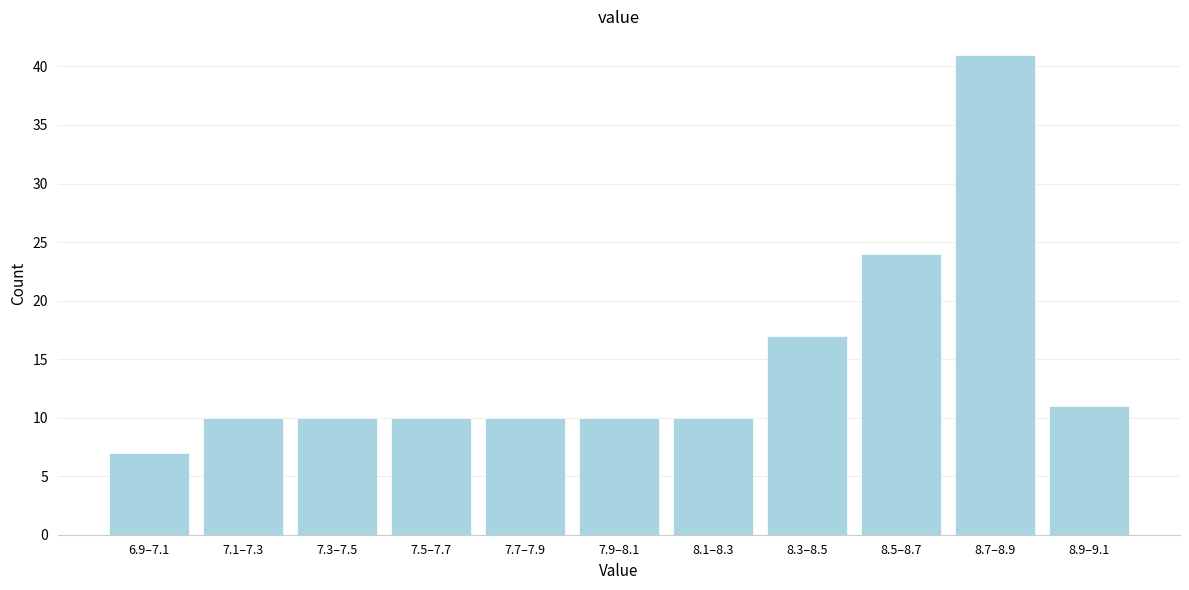

Reading left to right, transcribe all the data shown in this chart.

6.9–7.1=7	7.1–7.3=10	7.3–7.5=10	7.5–7.7=10	7.7–7.9=10	7.9–8.1=10	8.1–8.3=10	8.3–8.5=17	8.5–8.7=24	8.7–8.9=41	8.9–9.1=11